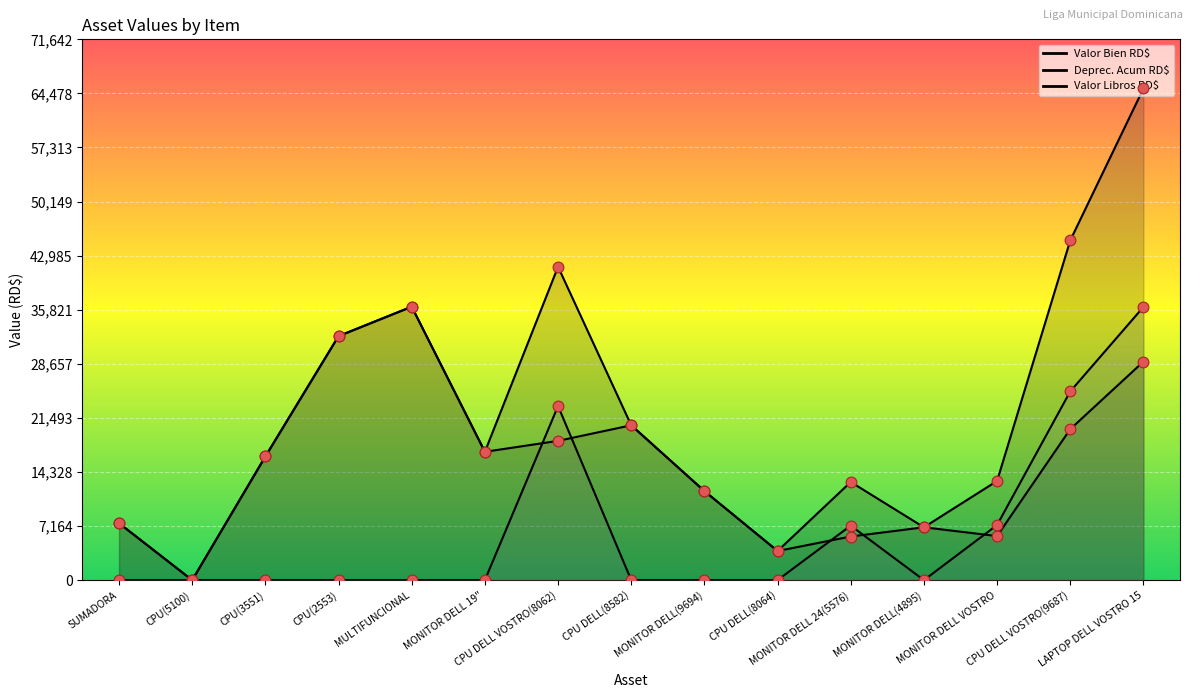

Which series has the widest spread of Y values?

Valor Bien RD$